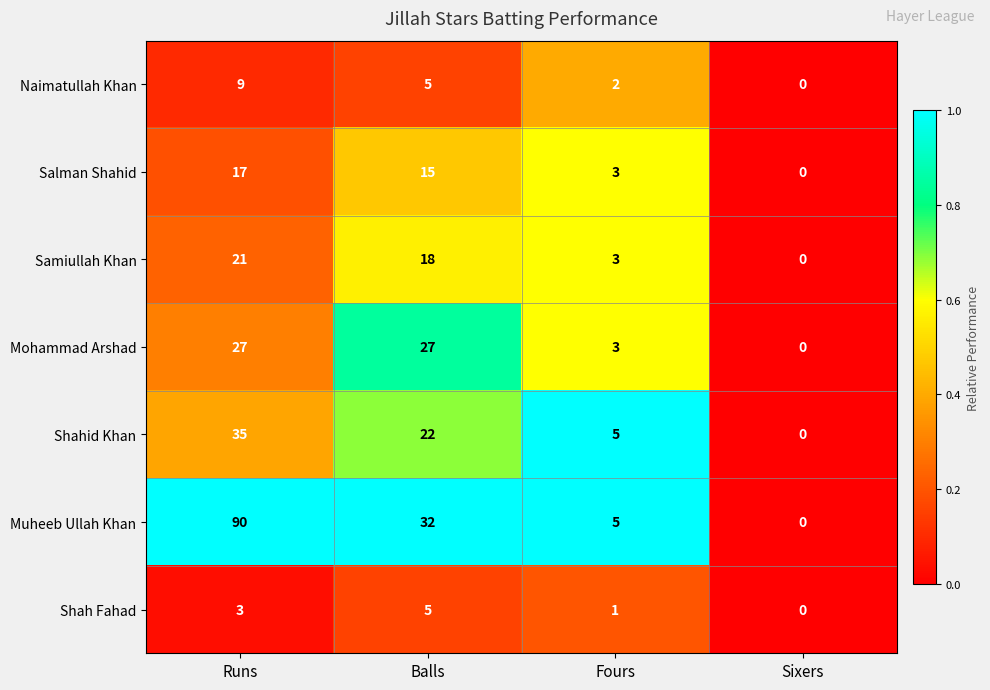

True or false: Salman Shahid has a value of -12 at Sixers.

False